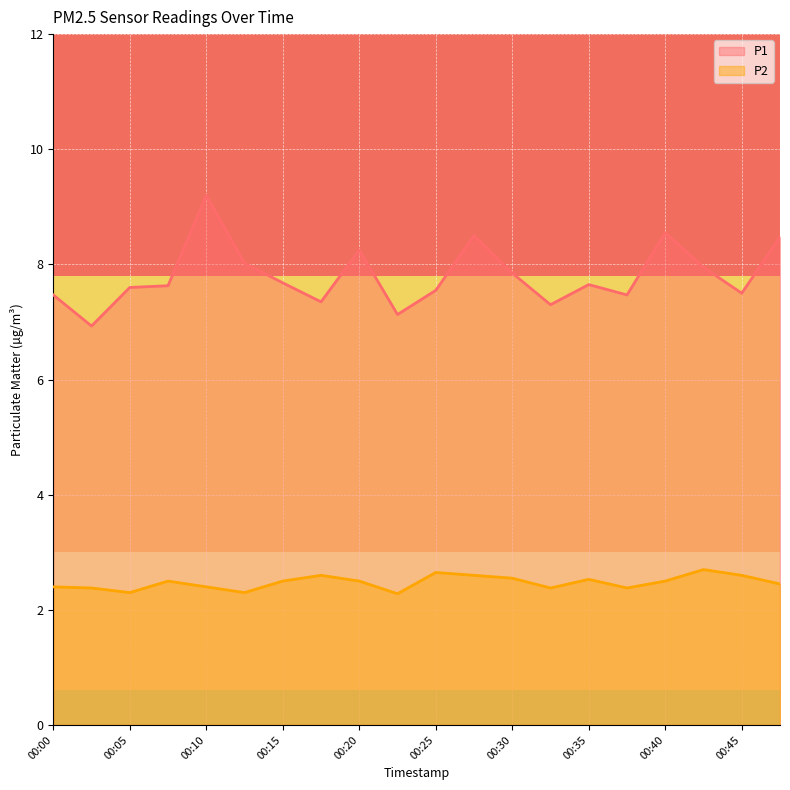

At which category does P1 reach its first local peak?

00:10